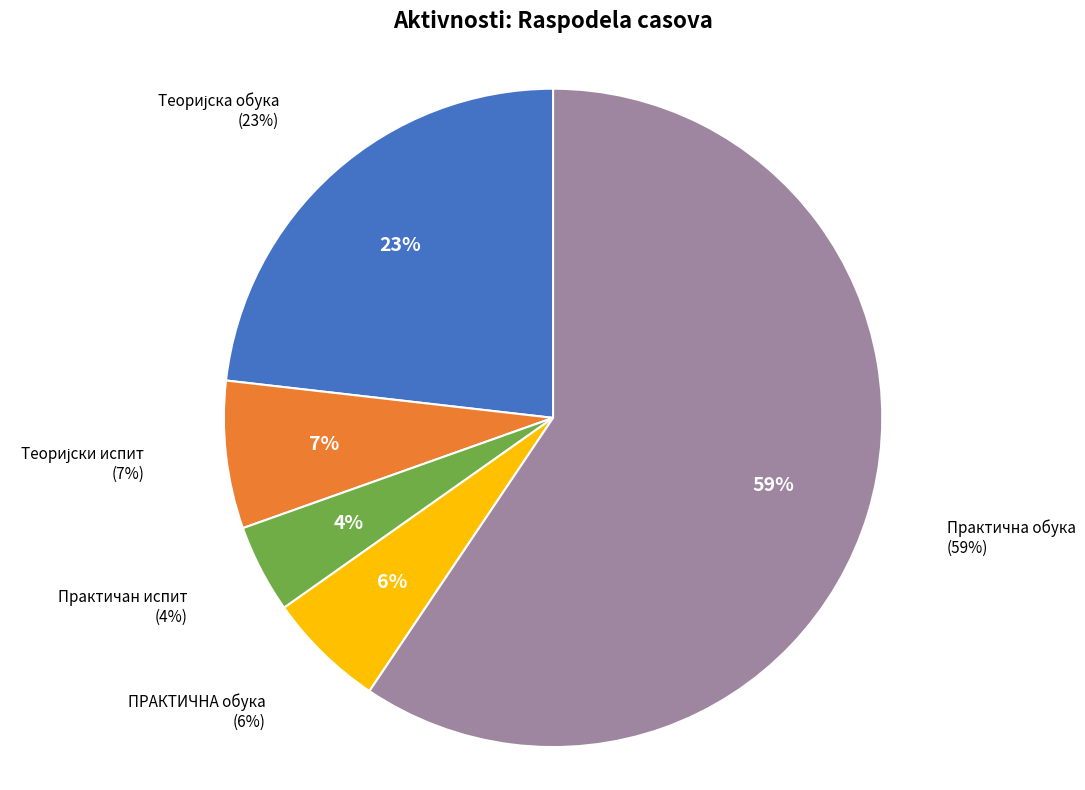

What percentage is NOT represented by Практична обука?

40.6%